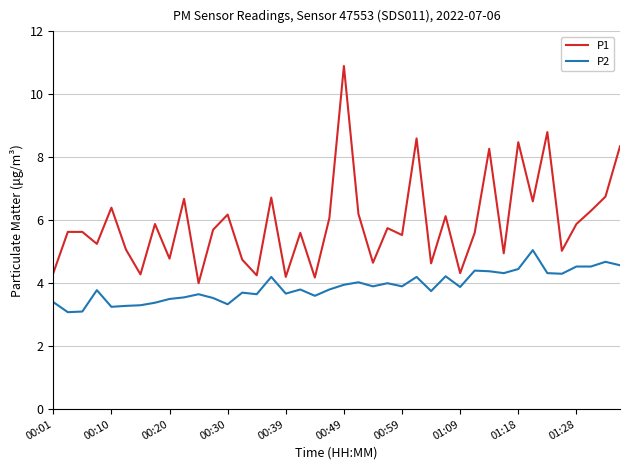

How many lines are shown in the chart?

2